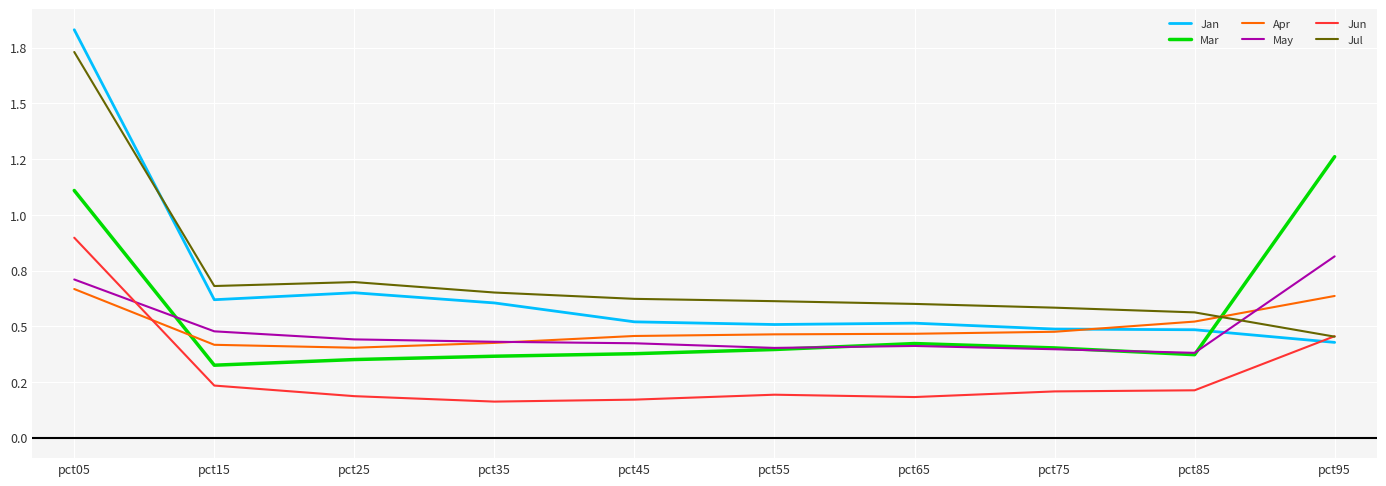

Is this an area chart (filled region under the line)?

No